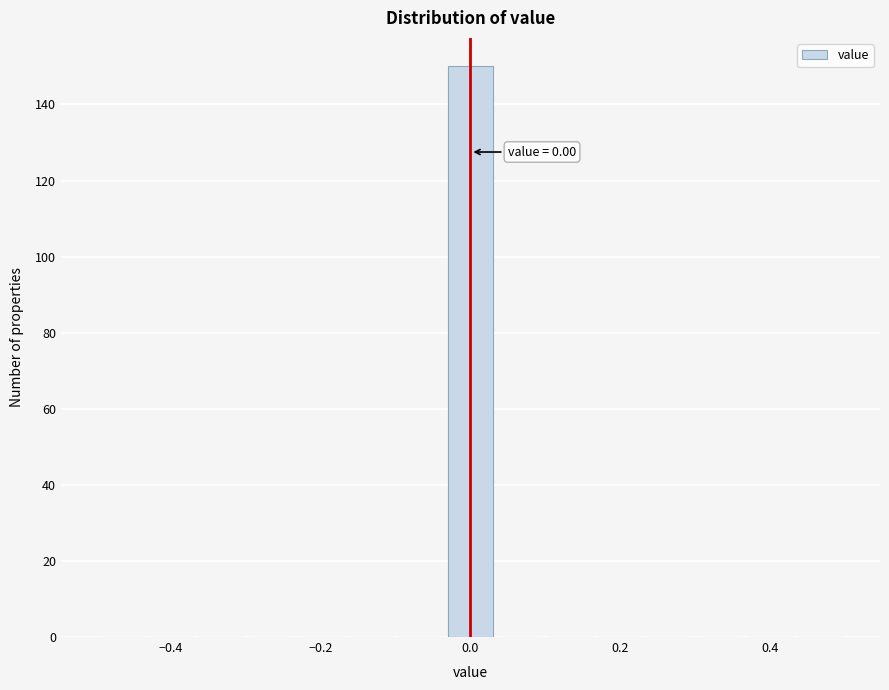

Read against the x-axis, roughly where is the centre of the tallest bar?

0.00